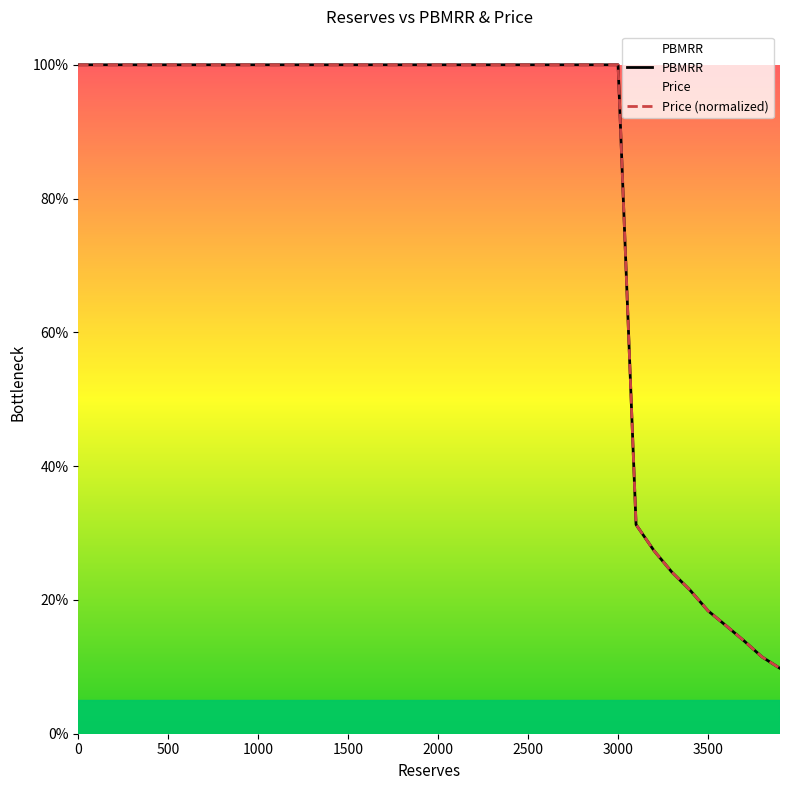

What is the difference between the maximum and second lowest values in the PBMRR series?

0.9